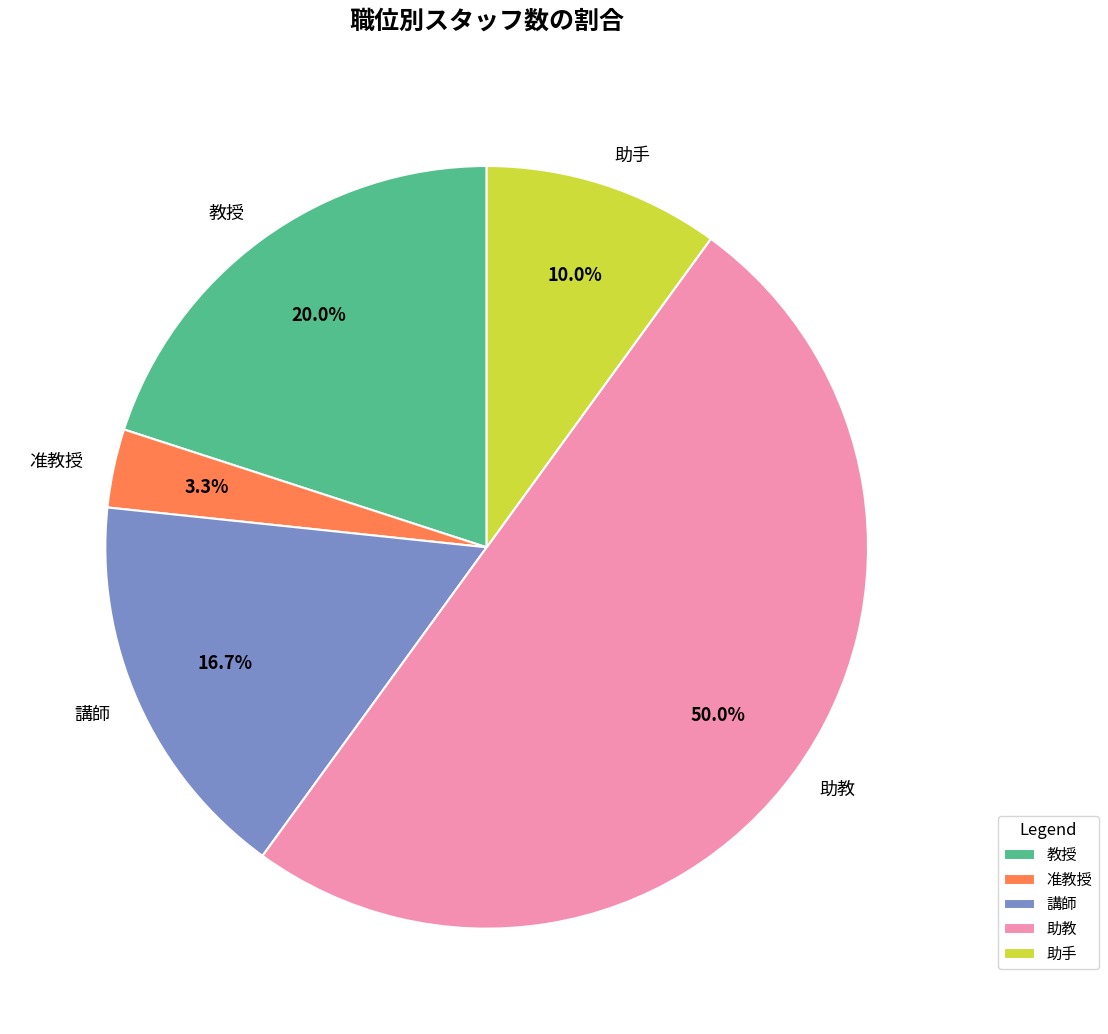

To the nearest percent, what is the difference between the 助教 and 准教授 slice percentages?

47%